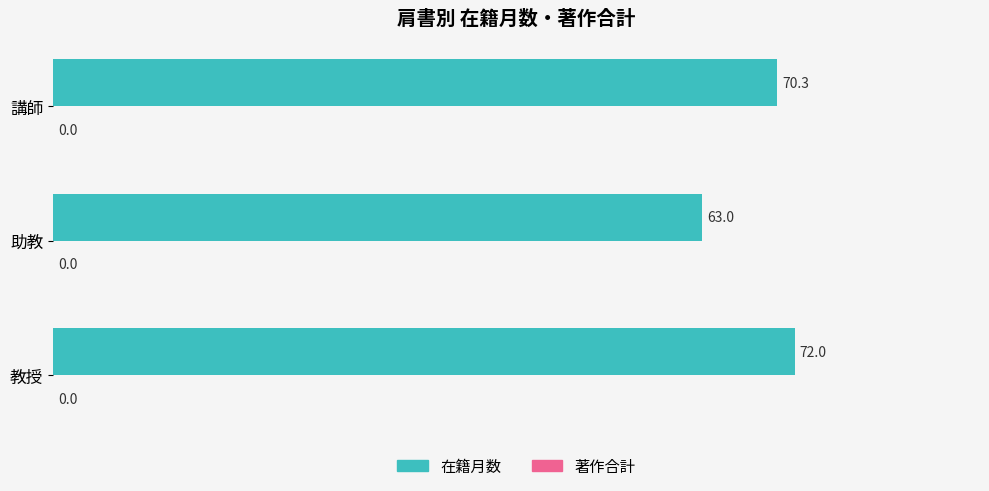

Is it true that the value at 助教 is 111.2?

False